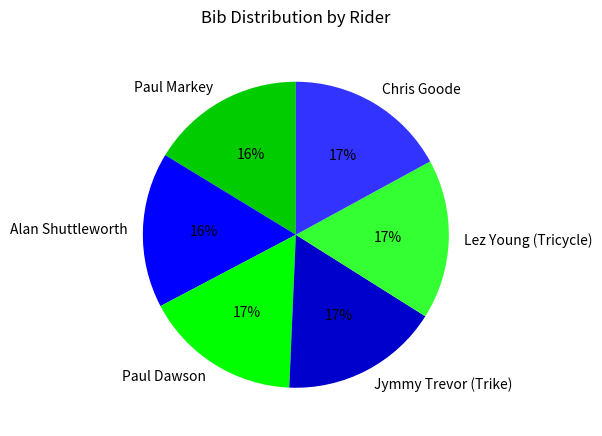

Is it true that Paul Dawson is 24% of the pie?

False